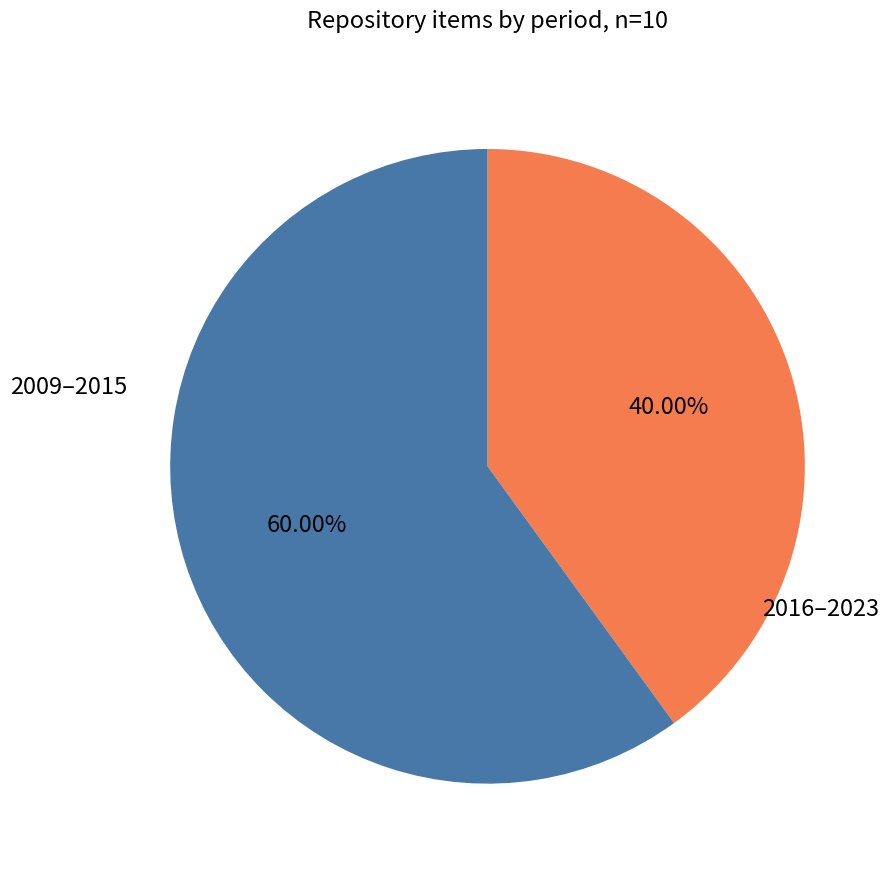

How many slices are in this pie chart?

2